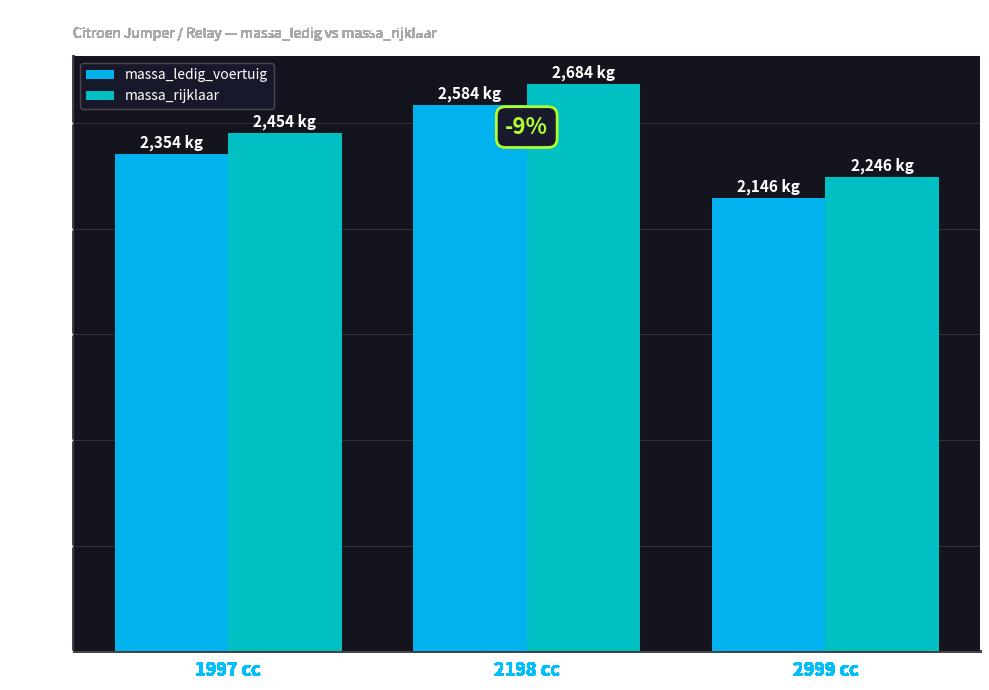

What is the value of the massa_rijklaar bar at the 1st from the left?

2454